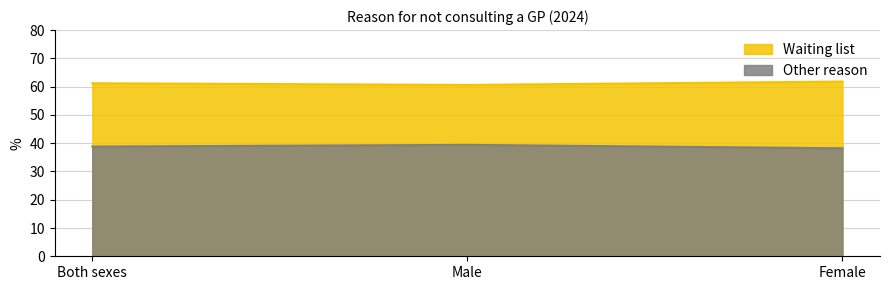

Reading left to right, list all the values displayed in this chart.

Waiting list: Both sexes=61.2	Male=60.6	Female=61.8
Other reason: Both sexes=38.8	Male=39.4	Female=38.2